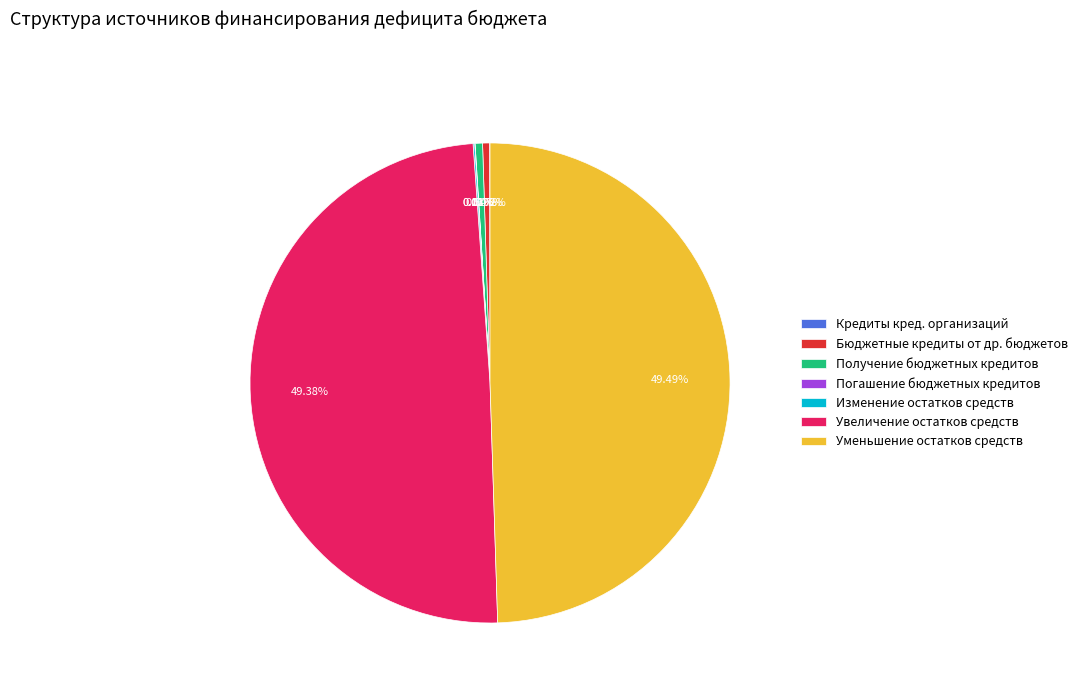

Is Бюджетные кредиты от др. бюджетов the majority of the pie?

No